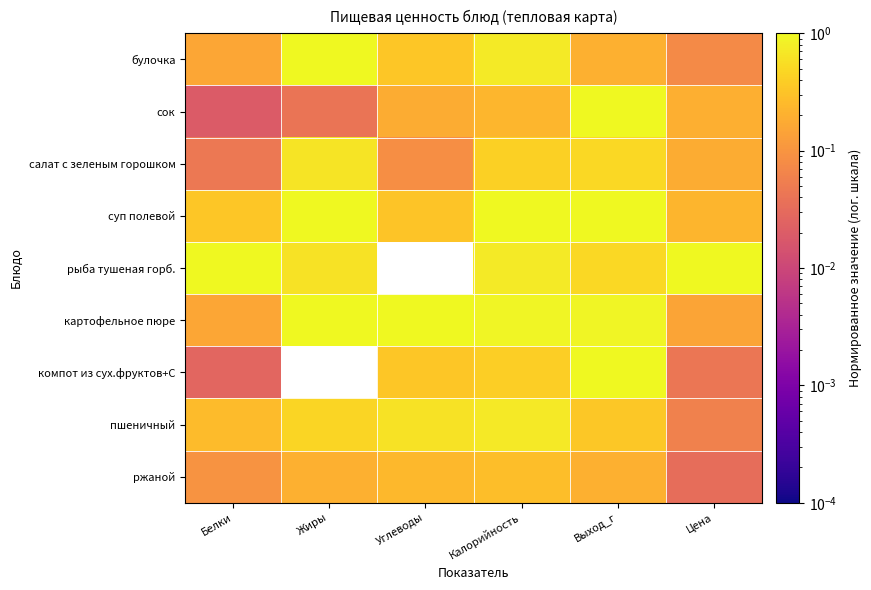

What is the spread (max minus min) of values at Калорийность?

0.8